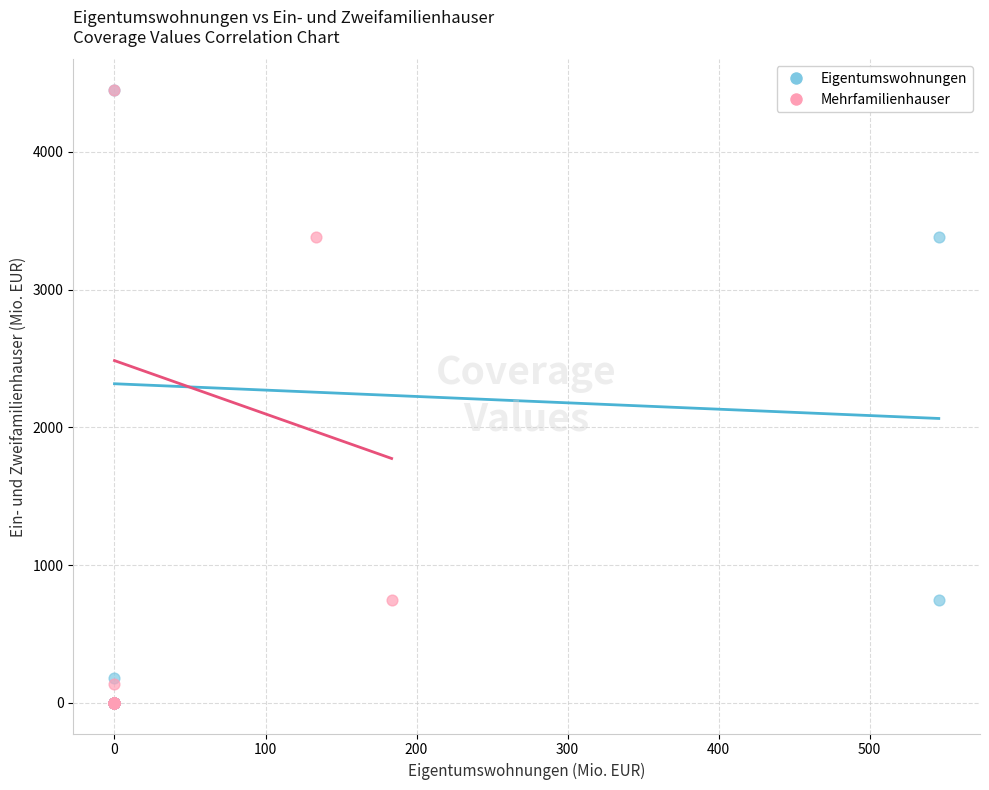

What are all the series names shown in the legend?

Eigentumswohnungen, Mehrfamilienhauser